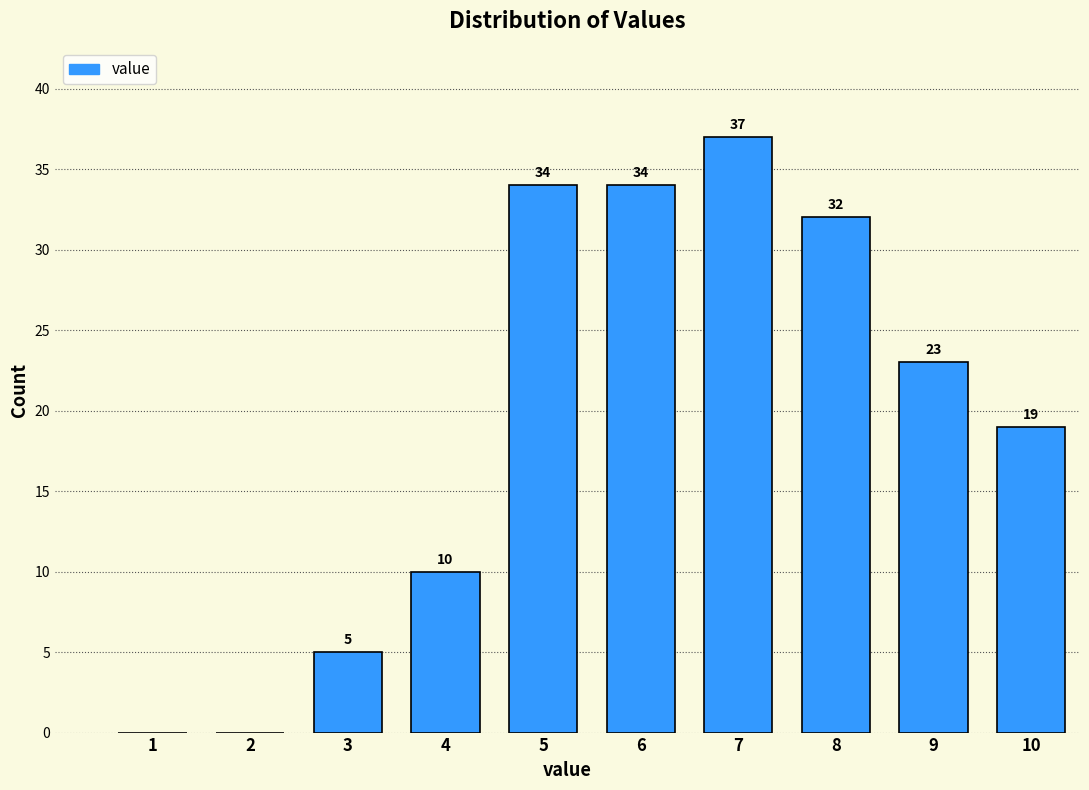

Reading left to right, extract all data points from this chart.

1=0	2=0	3=5	4=10	5=34	6=34	7=37	8=32	9=23	10=19